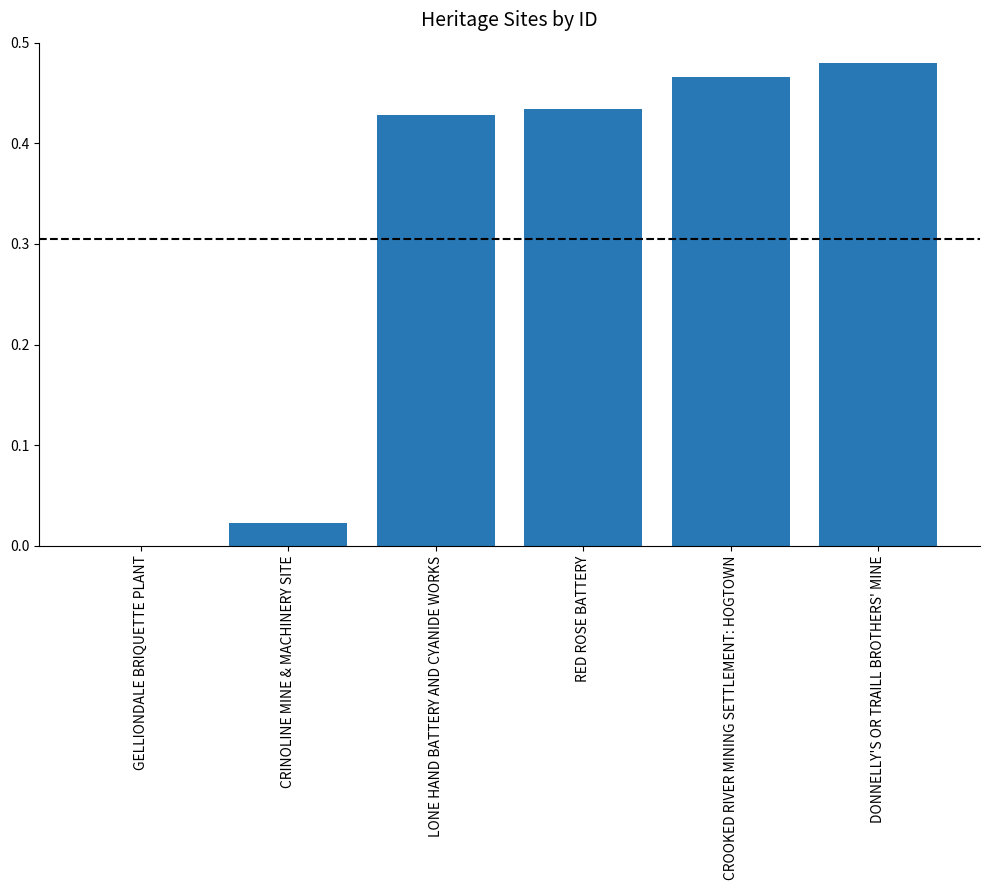

What is the sum of all values?

1.8